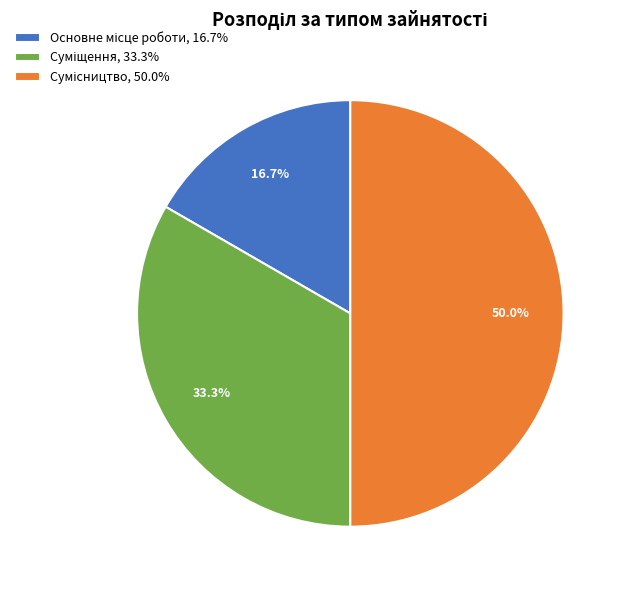

Count the number of slices in the pie.

3